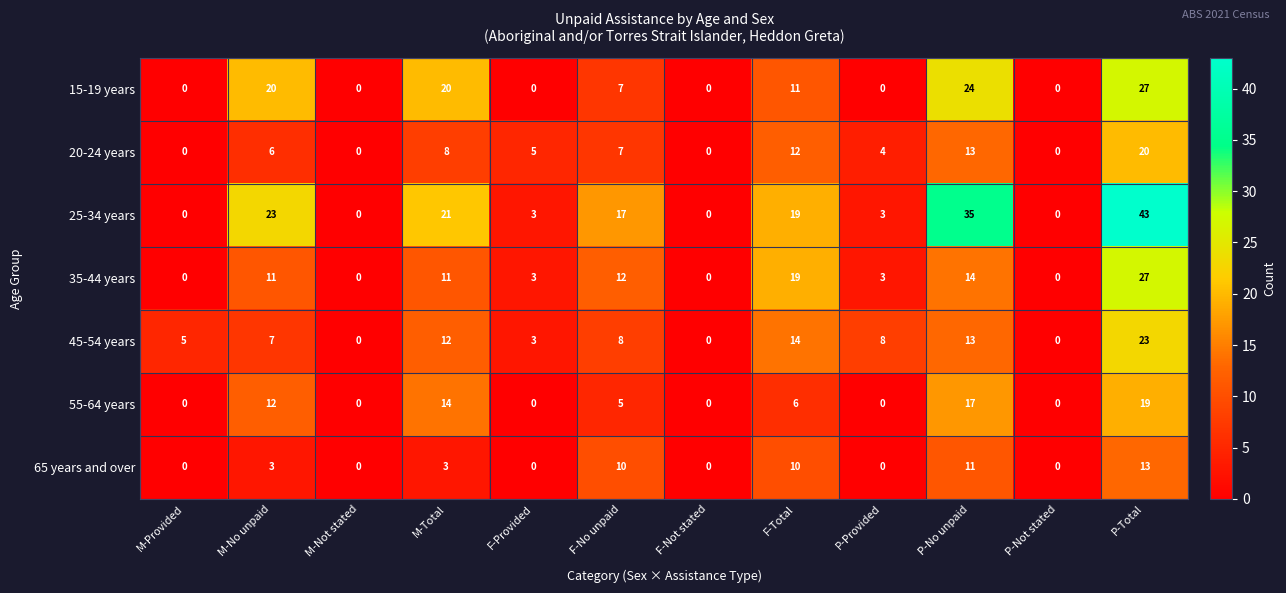

What is the maximum value for 55-64 years?

19